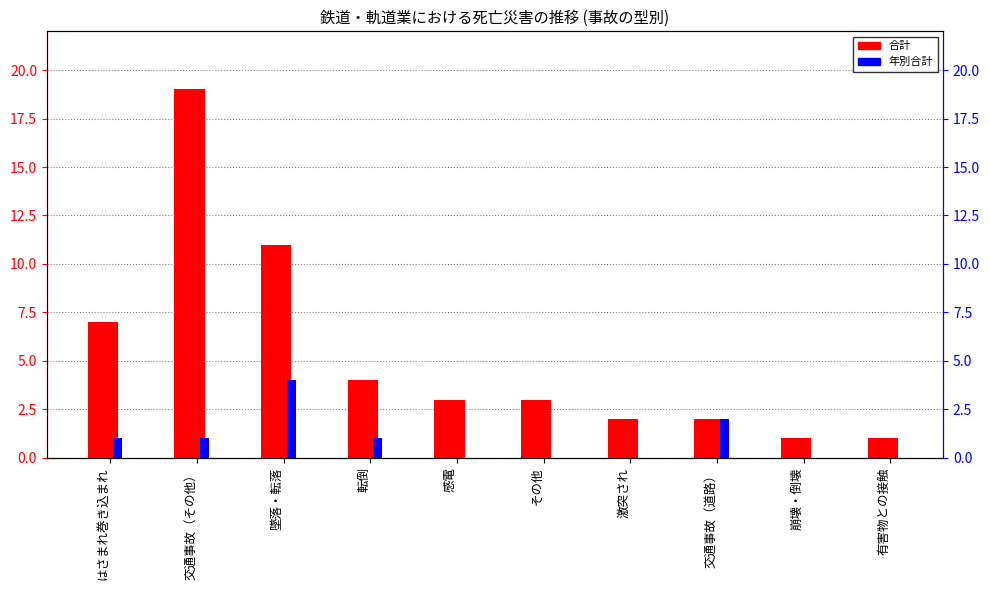

Reading left to right, list all the values displayed in this chart.

合計: はさまれ巻き込まれ=7	交通事故（その他）=19	墜落・転落=11	転倒=4	感電=3	その他=3	激突され=2	交通事故（道路）=2	崩壊・倒壊=1	有害物との接触=1
年別合計: はさまれ巻き込まれ=1	交通事故（その他）=1	墜落・転落=4	転倒=1	感電=0	その他=0	激突され=0	交通事故（道路）=2	崩壊・倒壊=0	有害物との接触=0